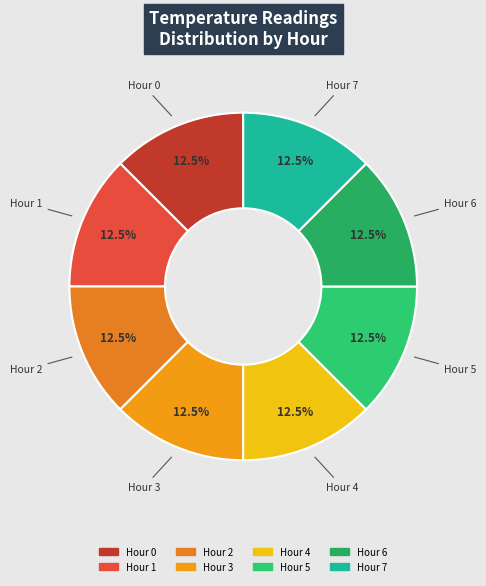

How many segments does this pie chart have?

8